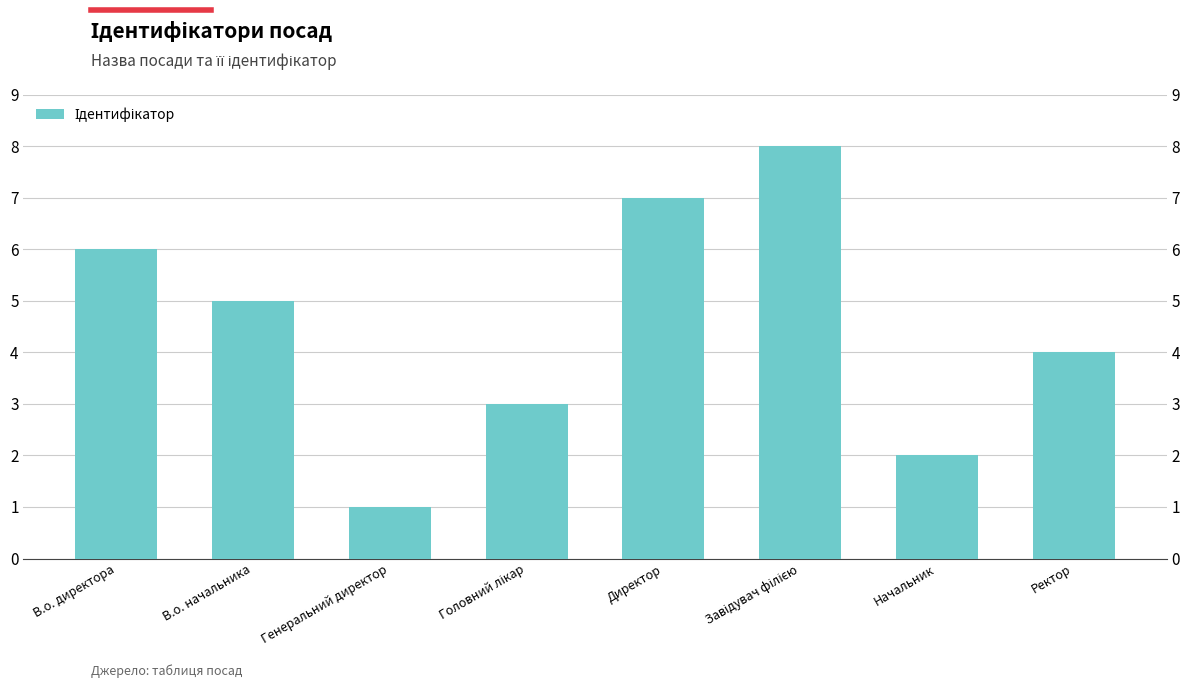

Does the chart contain any negative values?

No